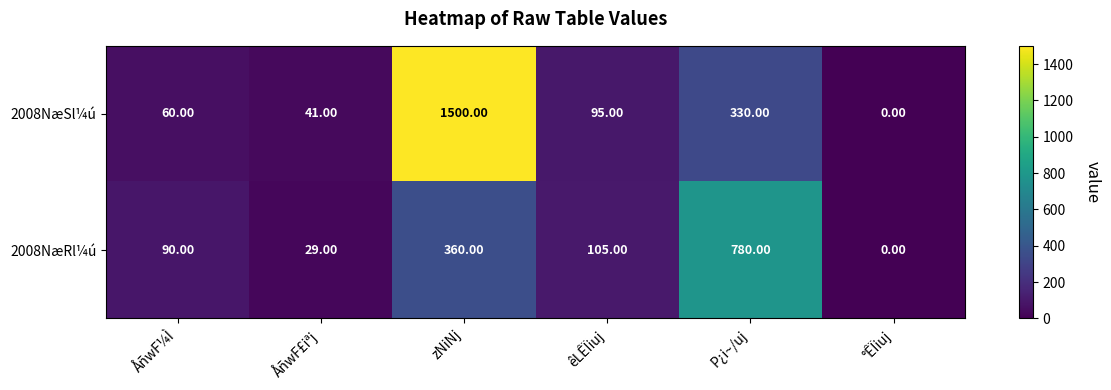

How many values in 2008NæSl¼ú are above zero?

5